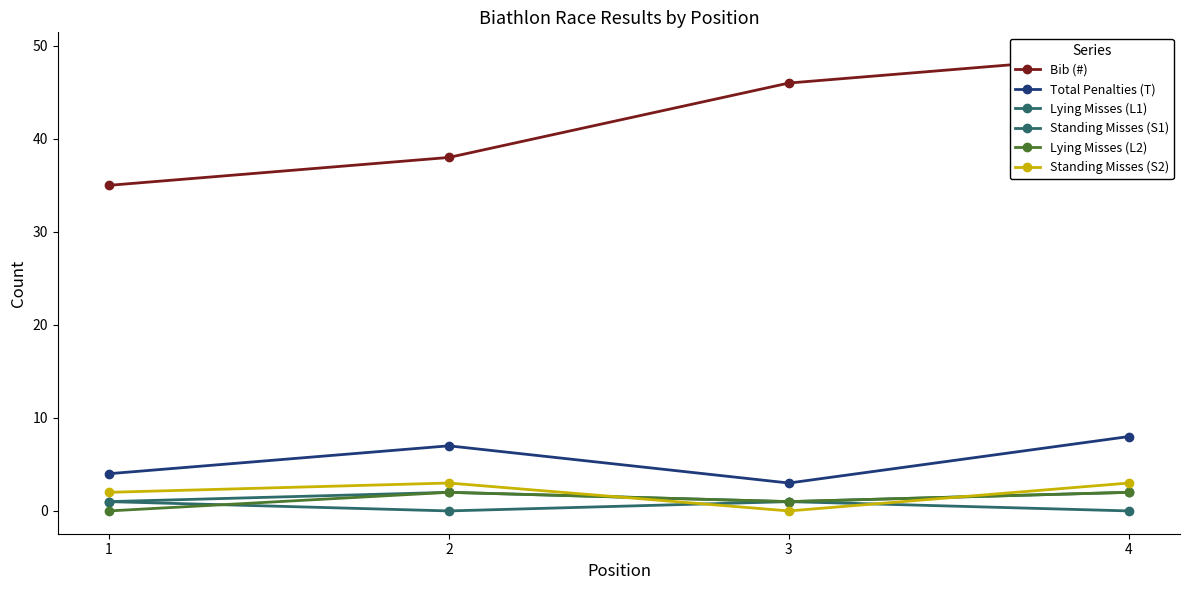

What is the total value across all series at 1?

43